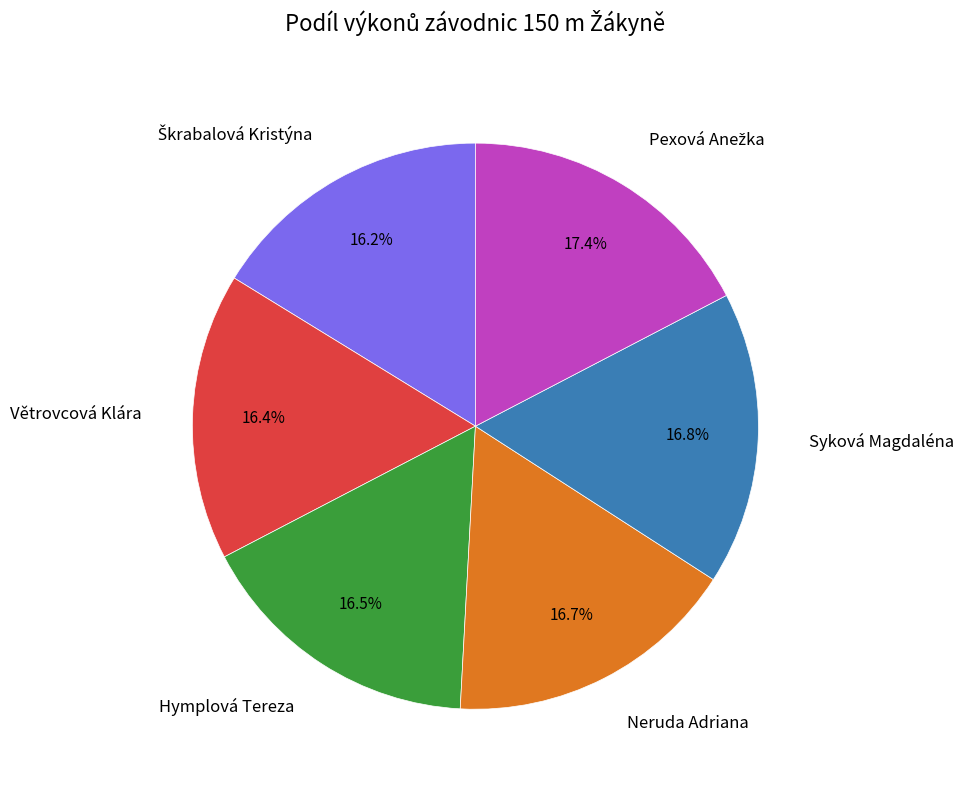

To the nearest percent, what is the average slice percentage?

17%